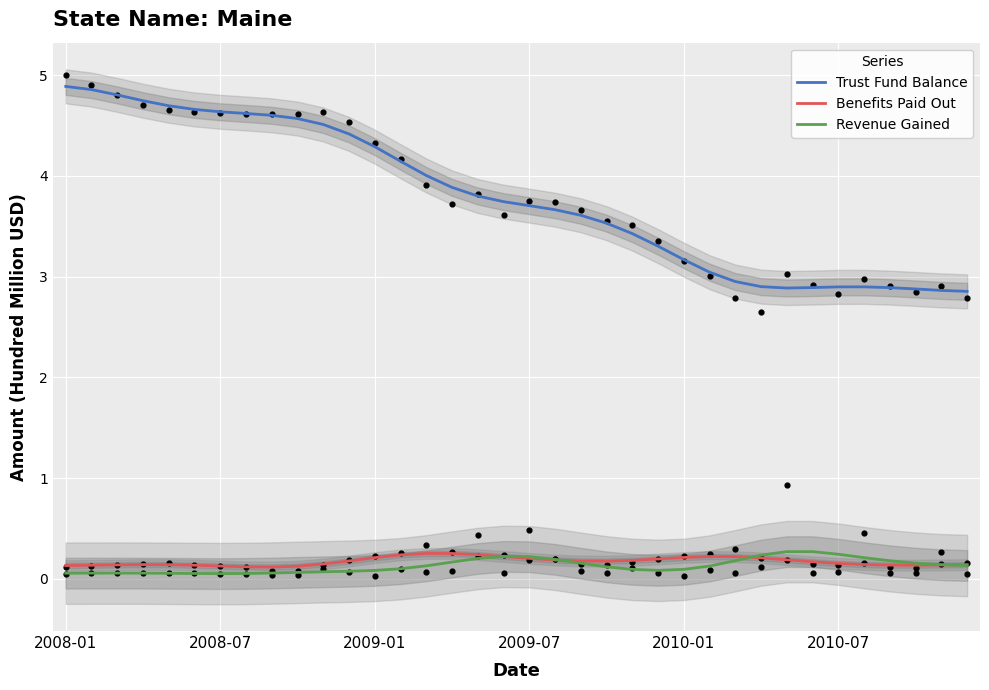

What are all the series names shown in the legend?

Trust Fund Balance, Benefits Paid Out, Revenue Gained